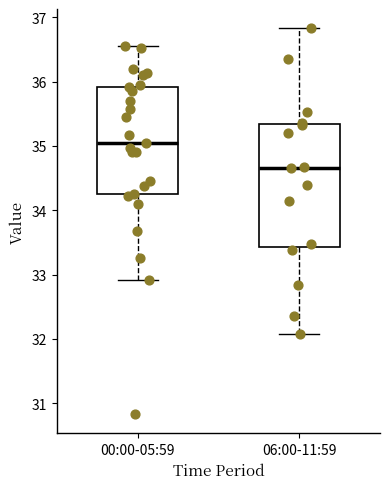

Where is the lower edge of the box for 06:00-11:59 on the y-axis? The values are not printed on the chart, so give them approximately, as read against the axis.

33.4